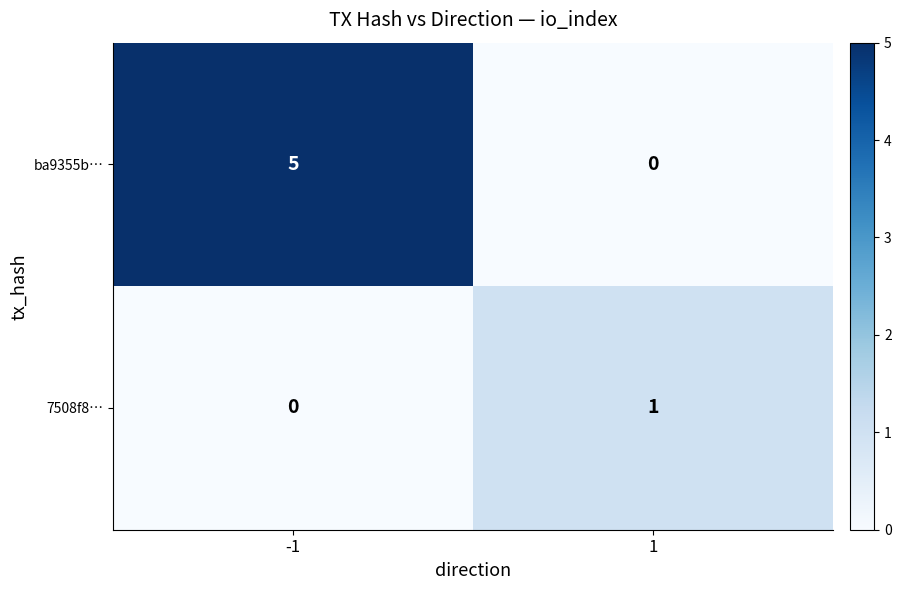

True or false: 7508f8… has a value of 1 at 1.

True